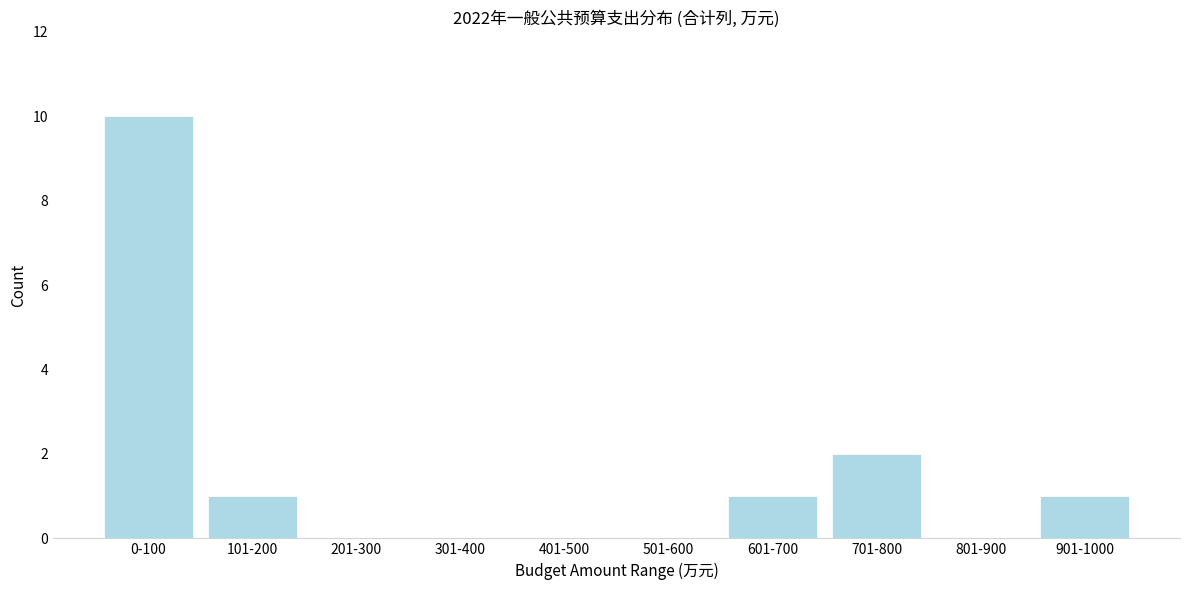

Reading left to right, extract all data points from this chart.

0-100=10	101-200=1	201-300=0	301-400=0	401-500=0	501-600=0	601-700=1	701-800=2	801-900=0	901-1000=1